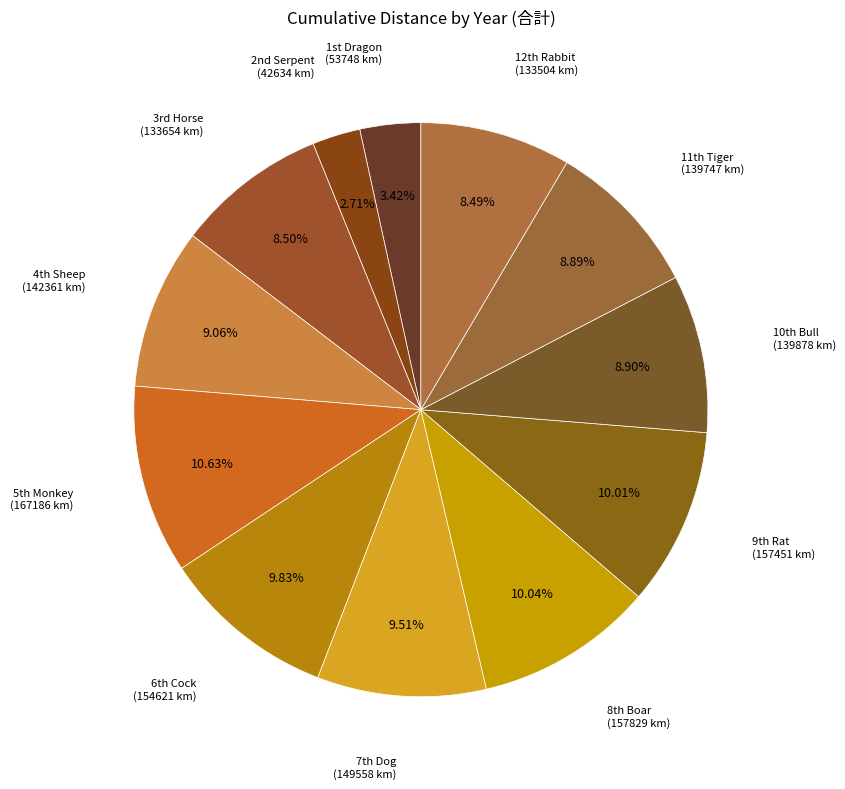

Which slice is the largest?

5th Monkey